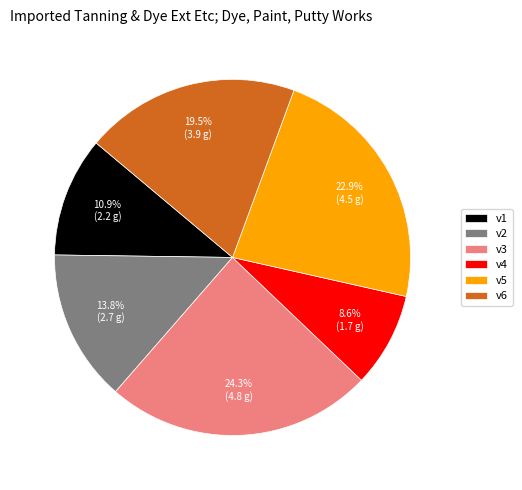

To the nearest percent, what is the average slice percentage?

17%